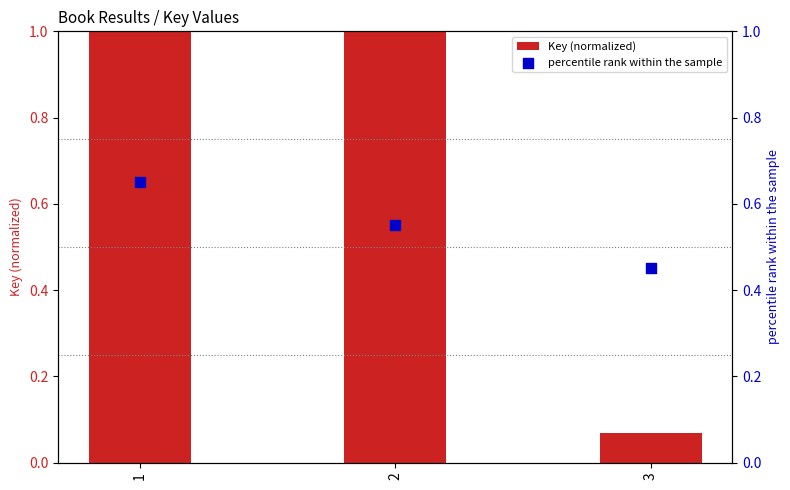

Which series has the widest spread of Y values?

Key (normalized)